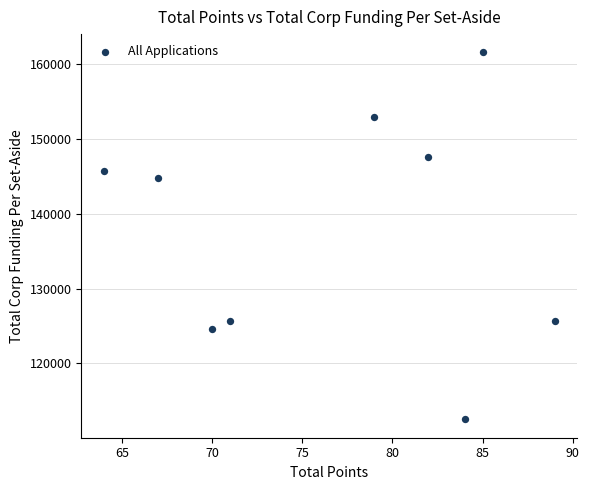

What Y value in the scatter plot is closest to 137041?

144834.4